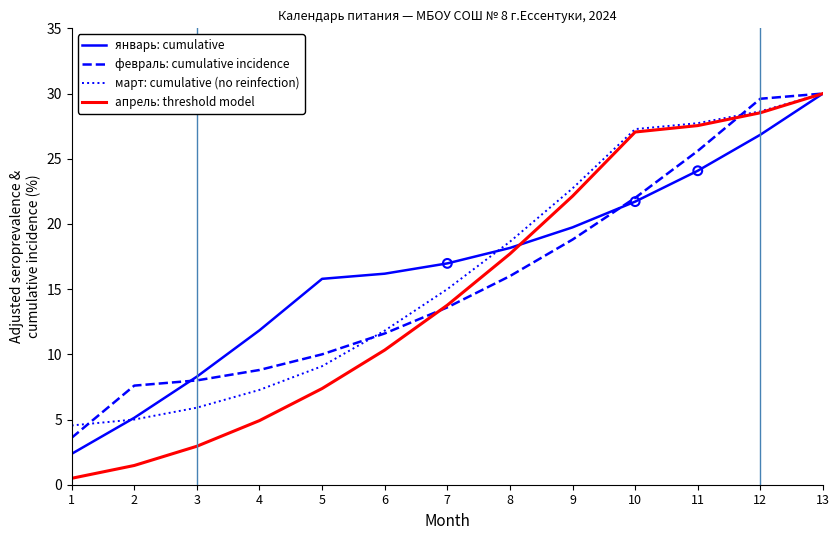

At which category is the sum across all series the highest?

13